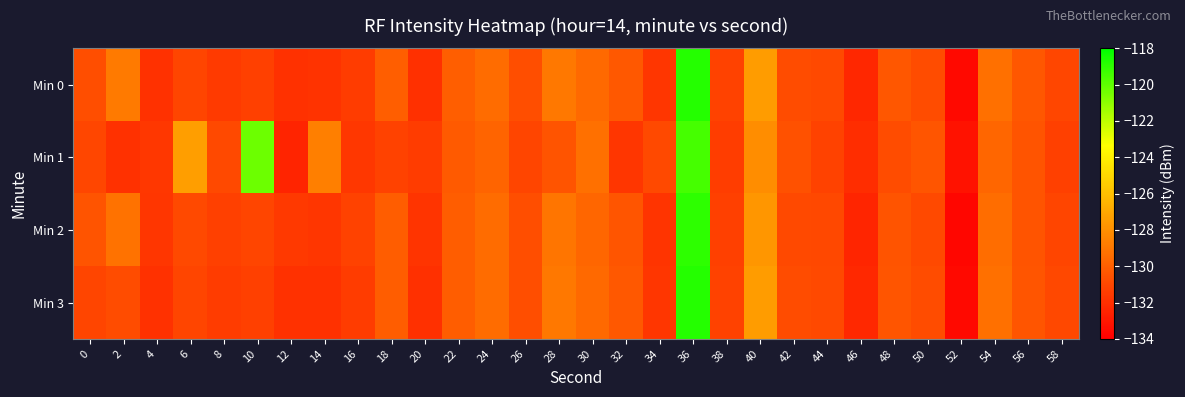

Reading right to left, extract all data points from this chart.

Min 0: 58=-131.0	56=-130.4	54=-129.3	52=-133.6	50=-130.8	48=-130.3	46=-132.3	44=-130.9	42=-130.8	40=-127.5	38=-131.2	36=-118.8	34=-131.7	32=-130.3	30=-129.6	28=-129.0	26=-130.7	24=-129.5	22=-130.0	20=-132.0	18=-130.0	16=-131.5	14=-131.9	12=-131.9	10=-131.3	8=-131.5	6=-131.1	4=-131.9	2=-128.9	0=-130.7
Min 1: 58=-131.3	56=-130.5	54=-129.7	52=-133.2	50=-130.4	48=-130.8	46=-132.1	44=-131.2	42=-130.6	40=-128.1	38=-131.4	36=-119.5	34=-130.9	32=-131.7	30=-129.3	28=-130.5	26=-131.1	24=-129.8	22=-130.2	20=-131.5	18=-131.2	16=-131.6	14=-128.6	12=-132.5	10=-120.3	8=-130.9	6=-127.3	4=-131.7	2=-131.9	0=-131.0
Min 2: 58=-131.1	56=-130.5	54=-129.4	52=-133.7	50=-130.9	48=-130.5	46=-132.4	44=-131.0	42=-130.9	40=-127.7	38=-131.3	36=-119.0	34=-131.8	32=-130.4	30=-129.7	28=-129.1	26=-130.7	24=-129.5	22=-130.1	20=-131.8	18=-130.1	16=-131.2	14=-131.7	12=-131.6	10=-131.1	8=-131.3	6=-130.9	4=-131.7	2=-129.2	0=-130.5
Min 3: 58=-131.0	56=-130.4	54=-129.3	52=-133.6	50=-130.8	48=-130.4	46=-132.3	44=-130.9	42=-130.8	40=-127.5	38=-131.2	36=-118.8	34=-131.7	32=-130.3	30=-129.6	28=-129.0	26=-130.7	24=-129.5	22=-130.1	20=-132.0	18=-130.1	16=-131.5	14=-131.9	12=-131.9	10=-131.3	8=-131.5	6=-131.1	4=-131.9	2=-130.8	0=-131.1